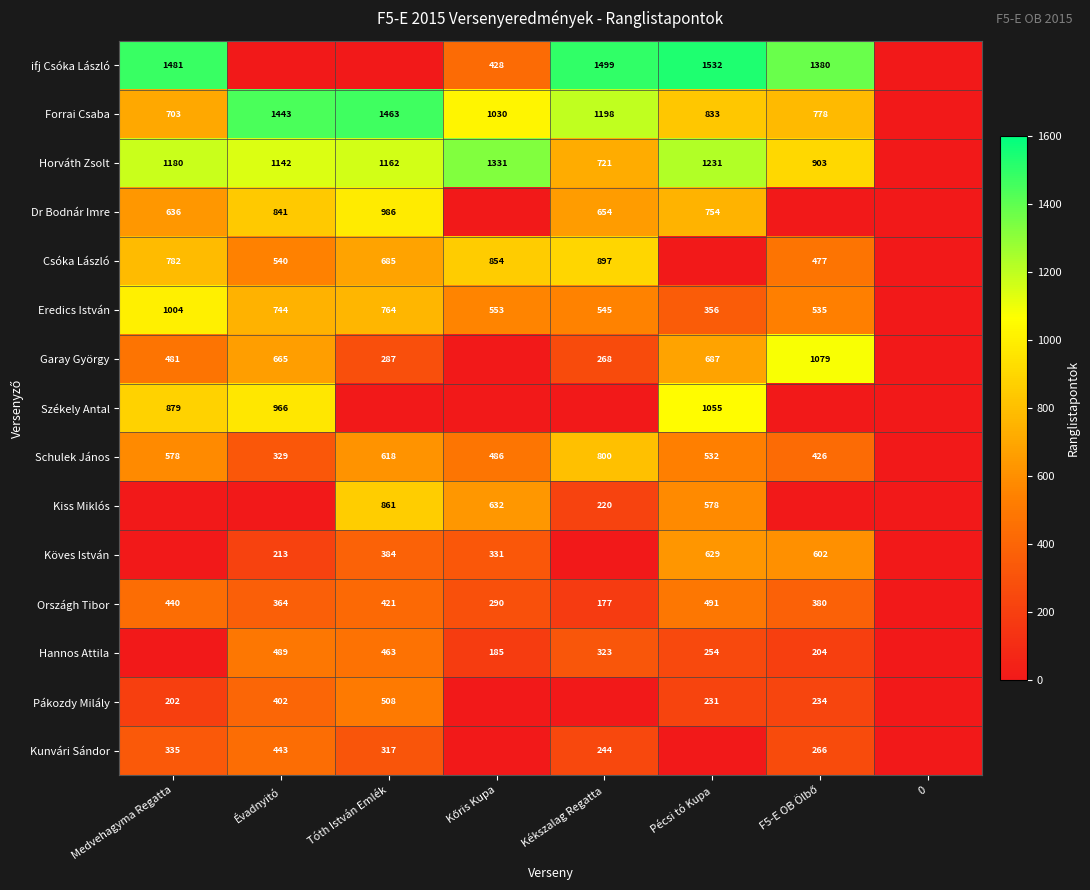

What is the sum of the Eredics István values at Kékszalag Regatta and Évadnyitó?

1289